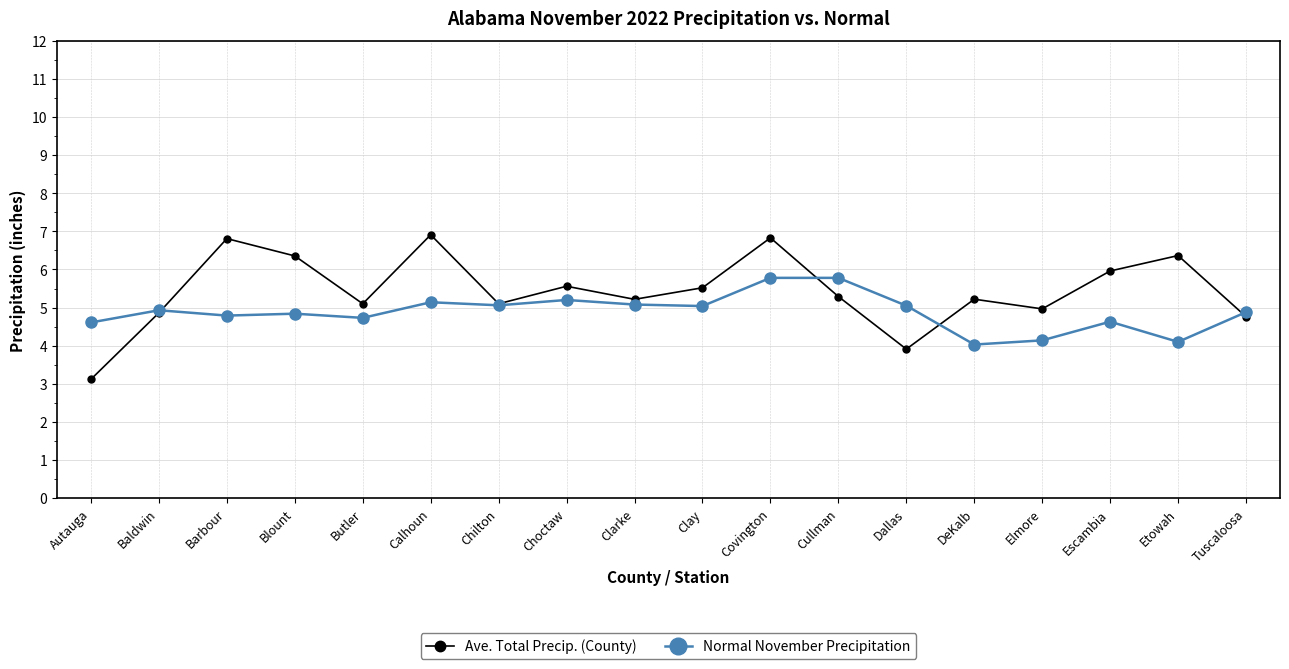

Rank the series by their maximum value, from highest to lowest.

Ave. Total Precip. (County), Normal November Precipitation